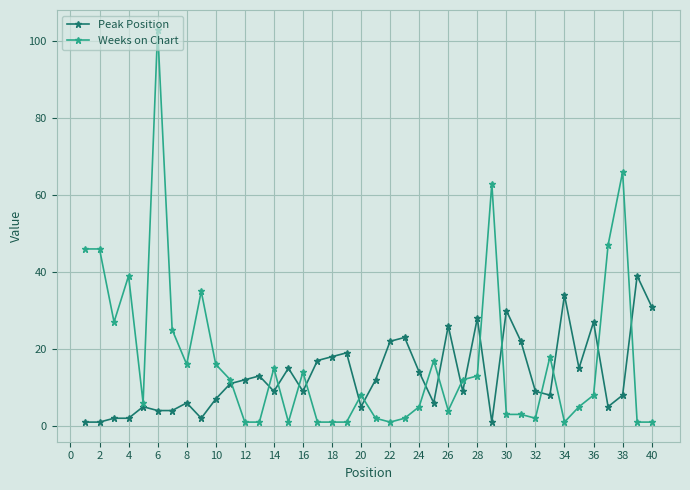

Rank the series by their maximum value, from lowest to highest.

Peak Position, Weeks on Chart